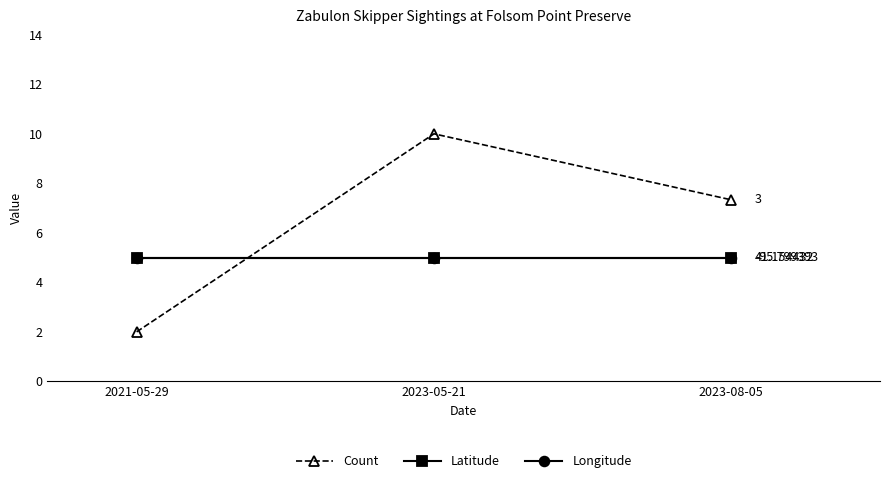

Is this an area chart (filled region under the line)?

No